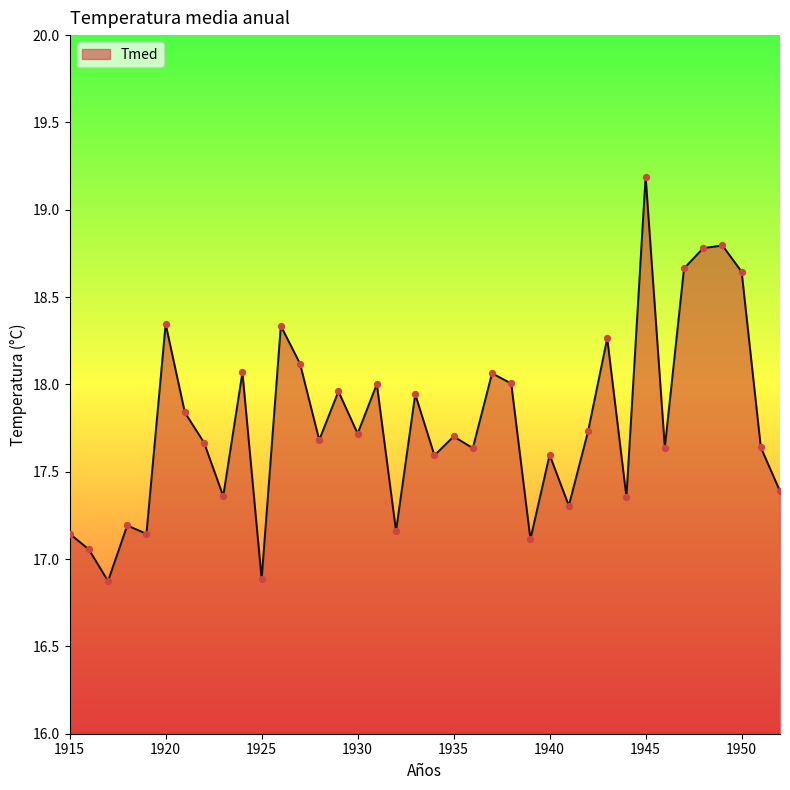

What is the minimum value shown in the chart?

16.9